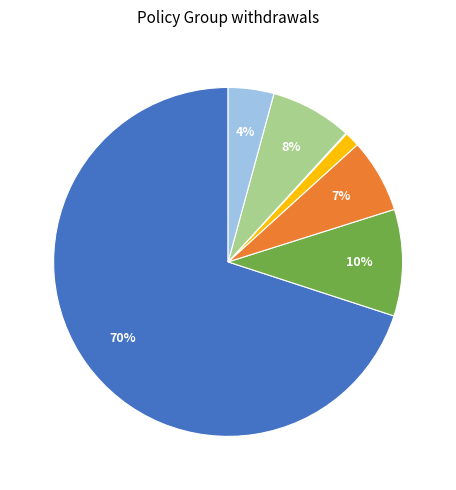

To the nearest percent, what is the average slice percentage?

14%